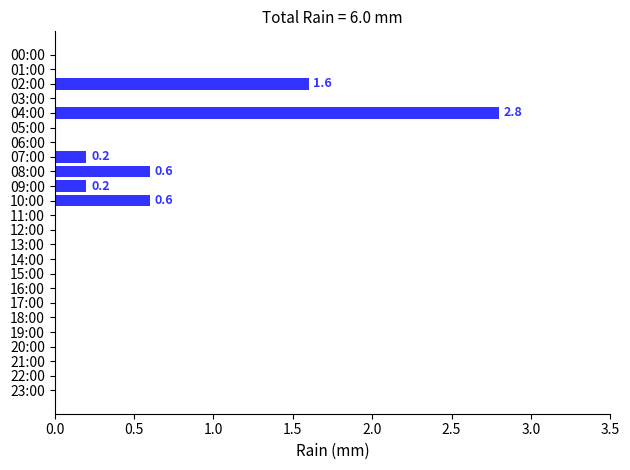

Reading top to bottom, list all the values displayed in this chart.

00:00=0.0	01:00=0.0	02:00=1.6	03:00=0.0	04:00=2.8	05:00=0.0	06:00=0.0	07:00=0.2	08:00=0.6	09:00=0.2	10:00=0.6	11:00=0.0	12:00=0.0	13:00=0.0	14:00=0.0	15:00=0.0	16:00=0.0	17:00=0.0	18:00=0.0	19:00=0.0	20:00=0.0	21:00=0.0	22:00=0.0	23:00=0.0